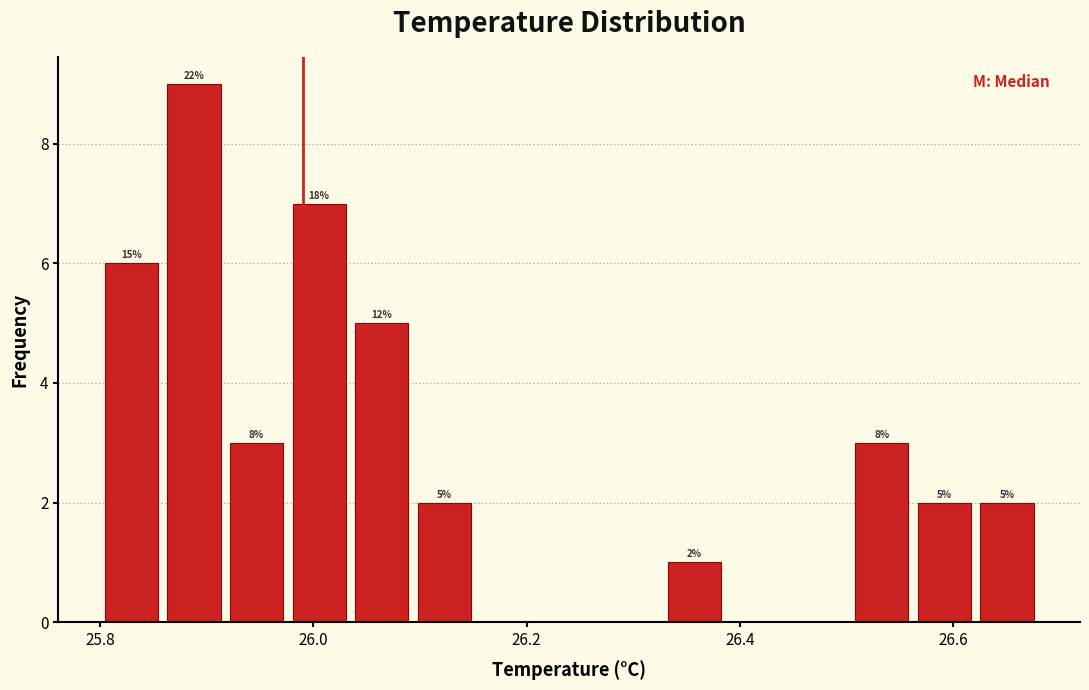

Read against the x-axis, roughly where is the centre of the tallest bar?

25.88